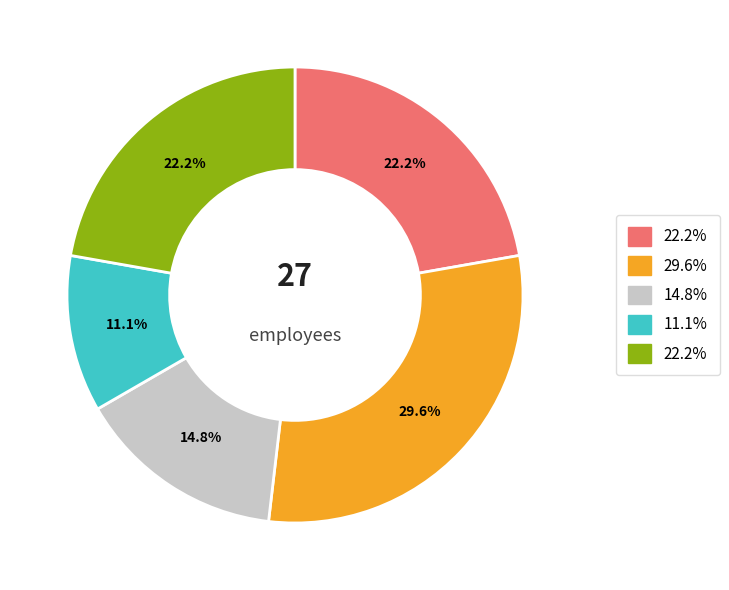

Is there any slice that represents more than half of the pie?

No